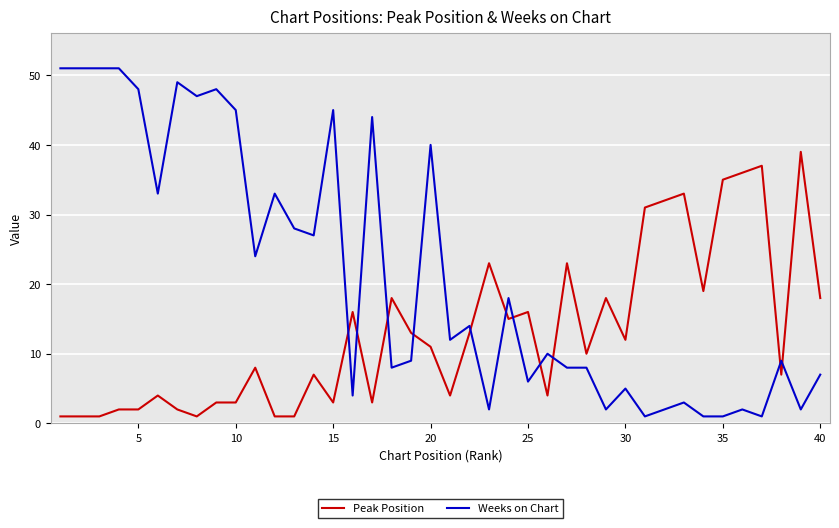

What is the maximum value shown in the chart?

51